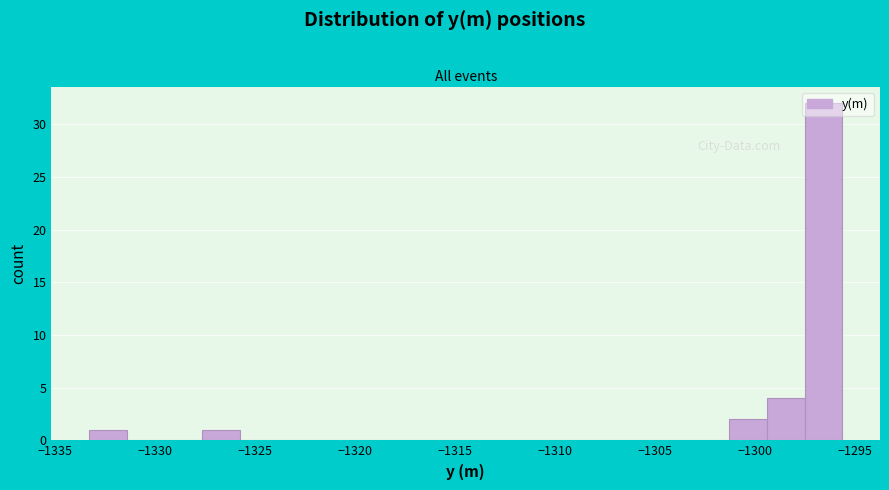

Around what value on the x-axis is the tallest bar? Give the approximate position of its centre, as read against the axis.

-1296.5